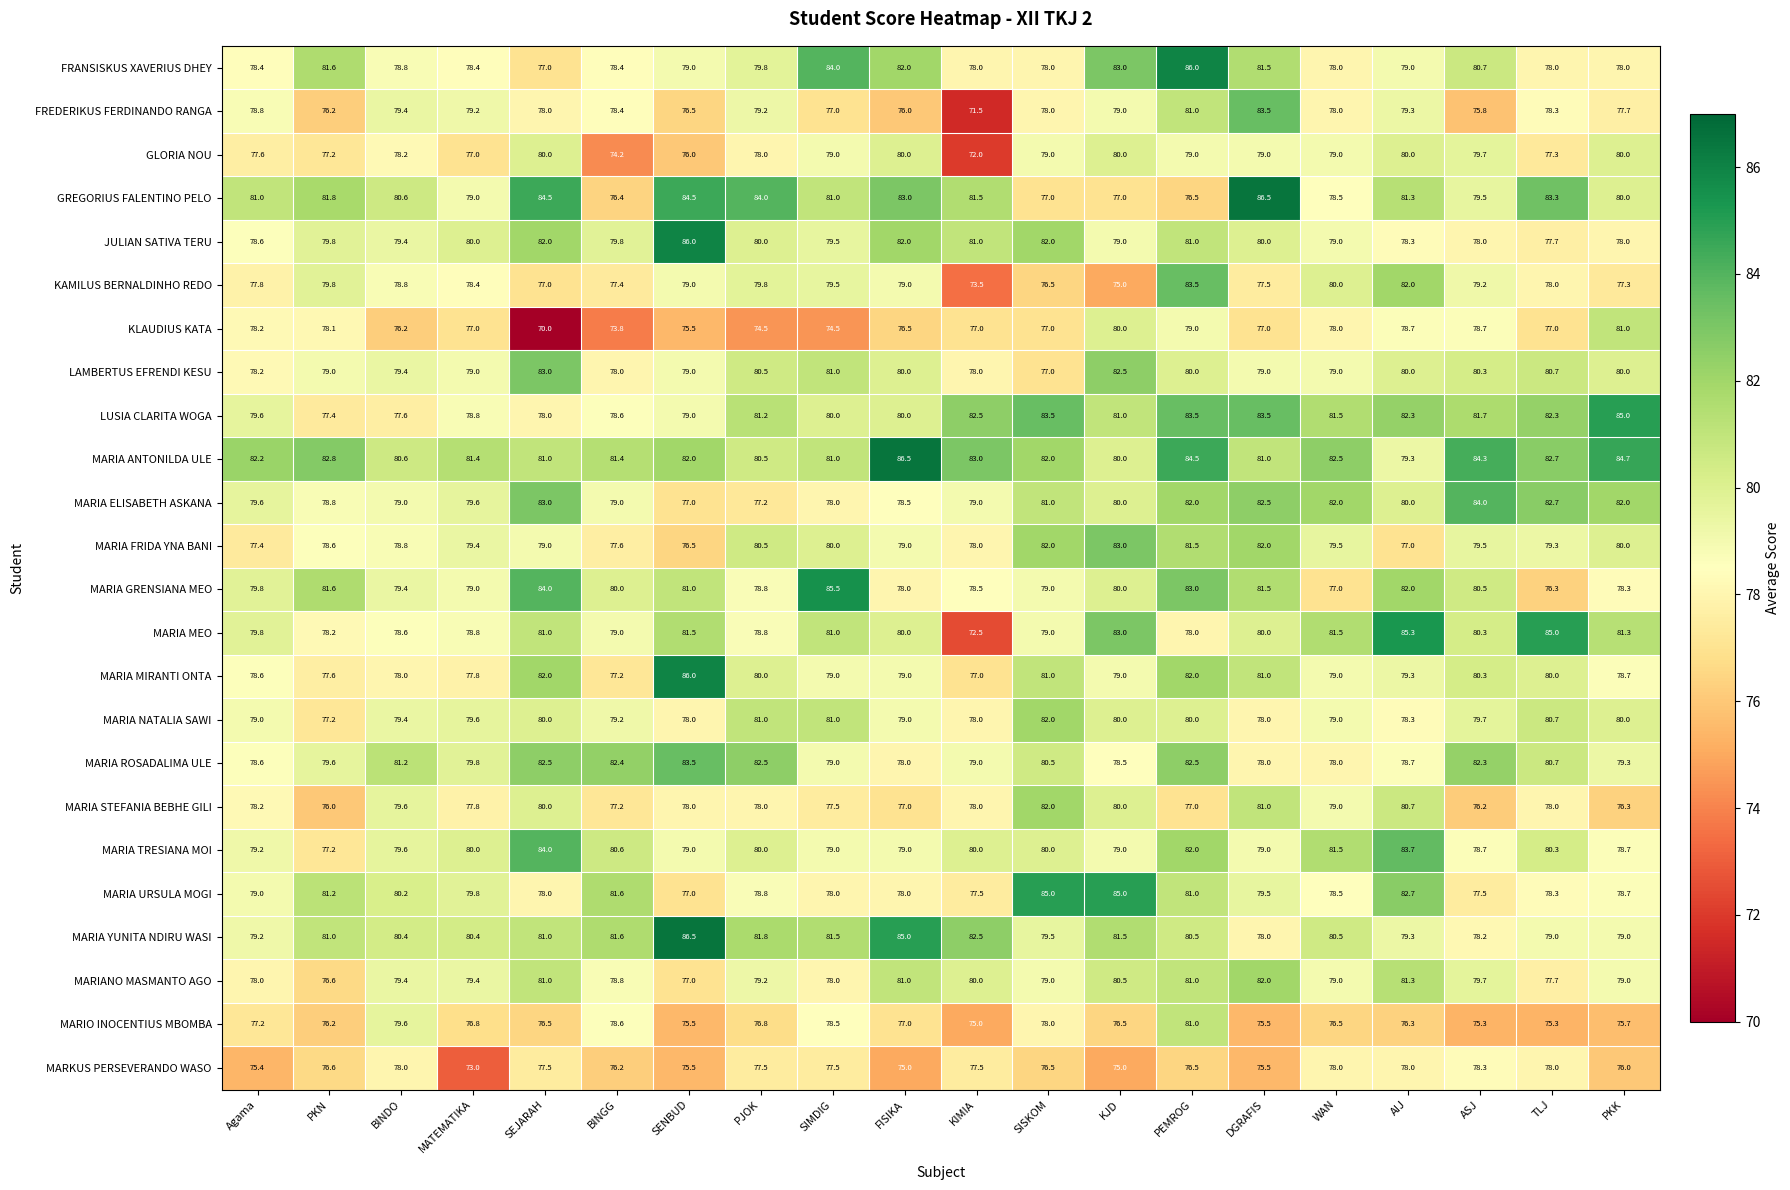

The MARIA ROSADALIMA ULE series shows 32.5 at KJD. True or false?

False